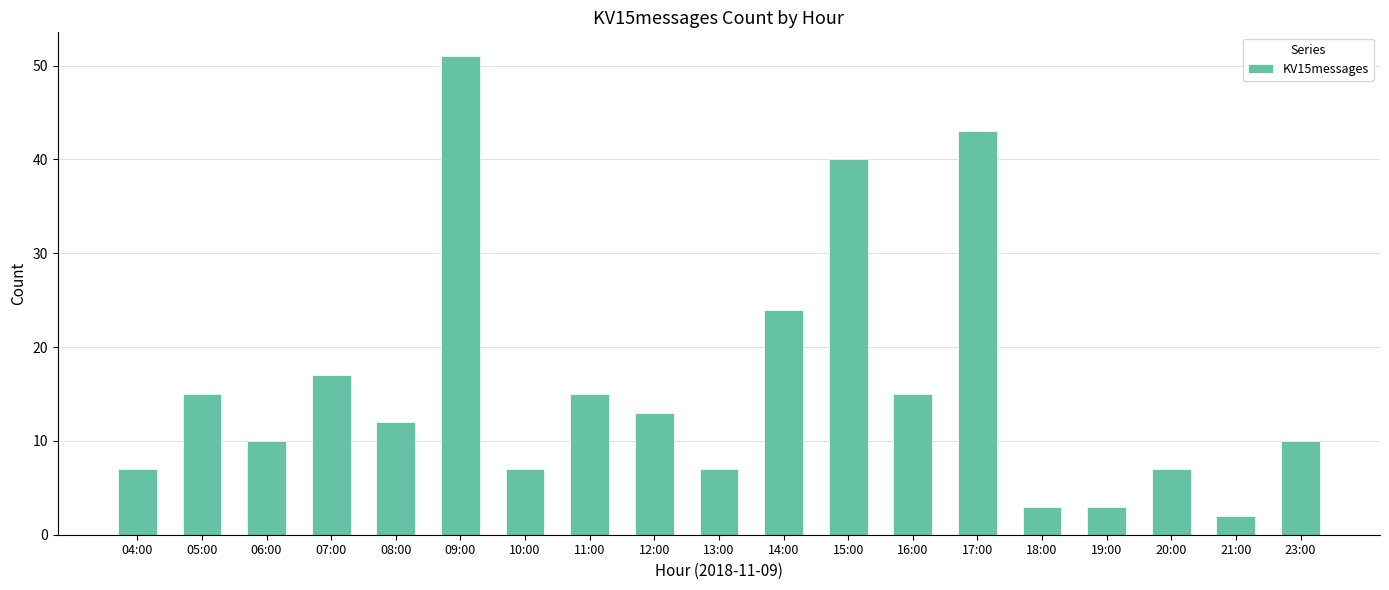

How many values are below 12?

9